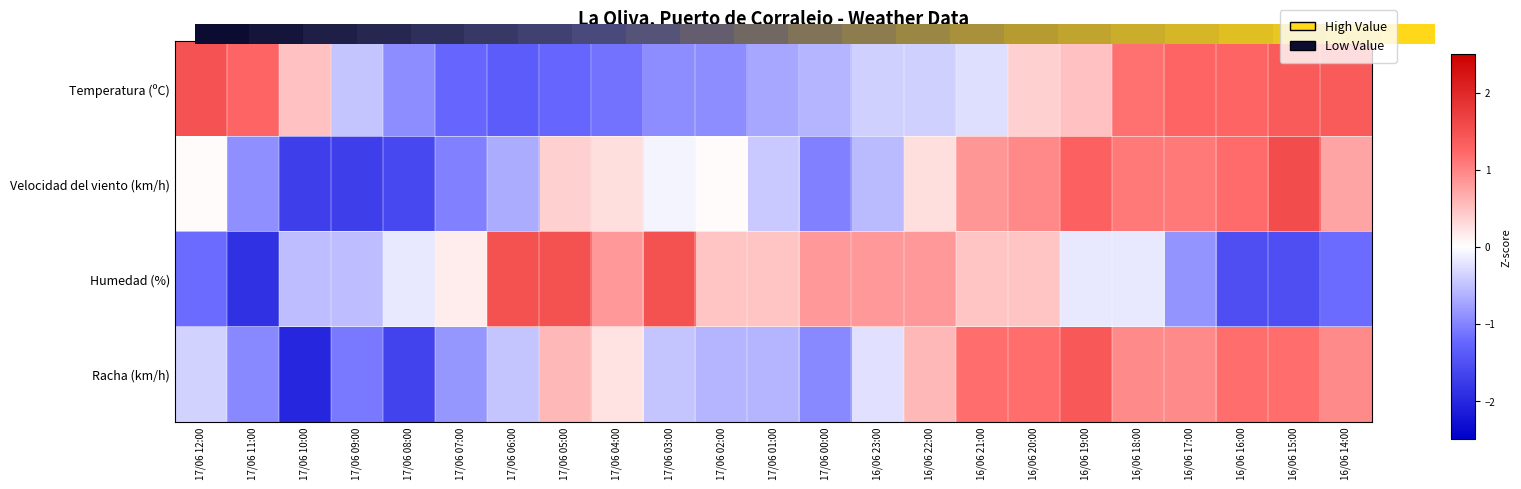

How many categories are shown in the chart?

23